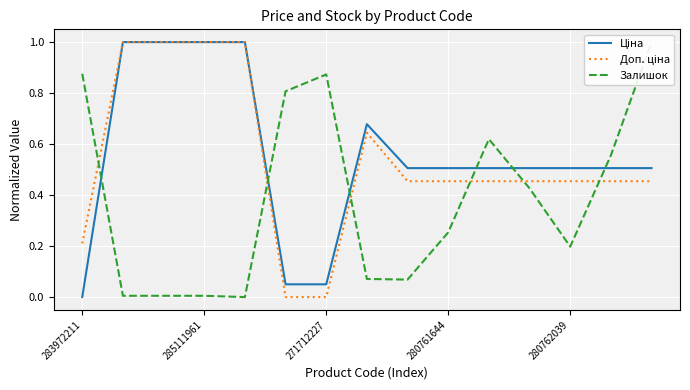

True or false: Доп. ціна and Залишок cross at least once.

True